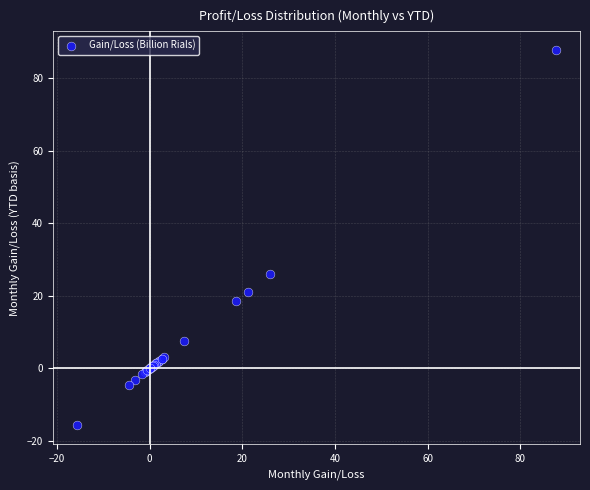

What Y value in the scatter plot is closest to 35?

25.9